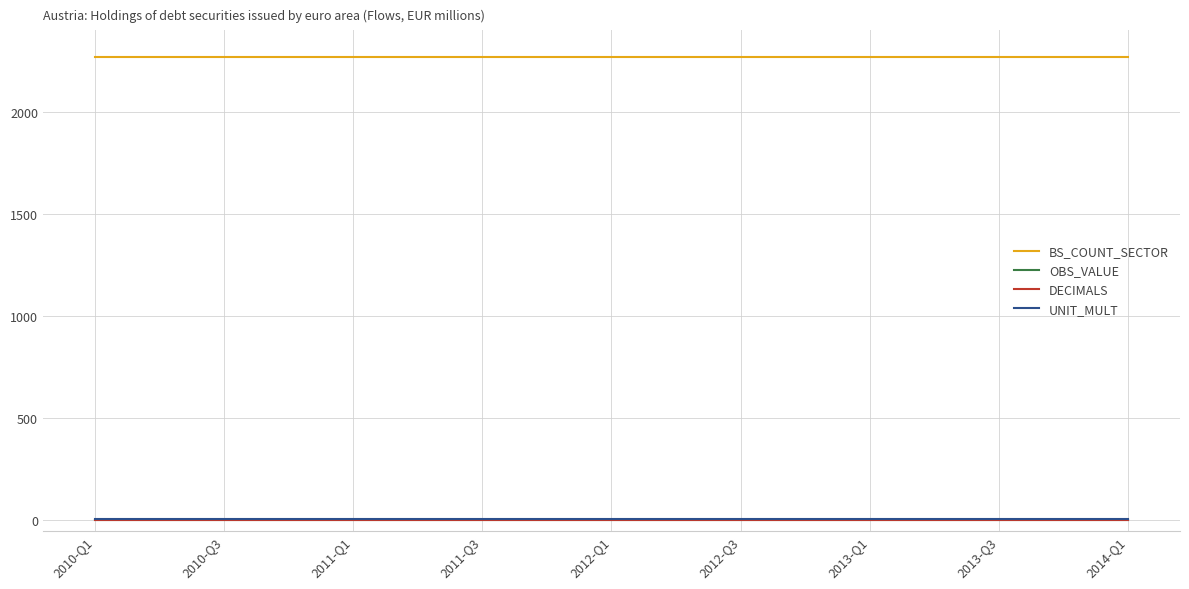

Does the chart display data point markers on the line(s)?

No